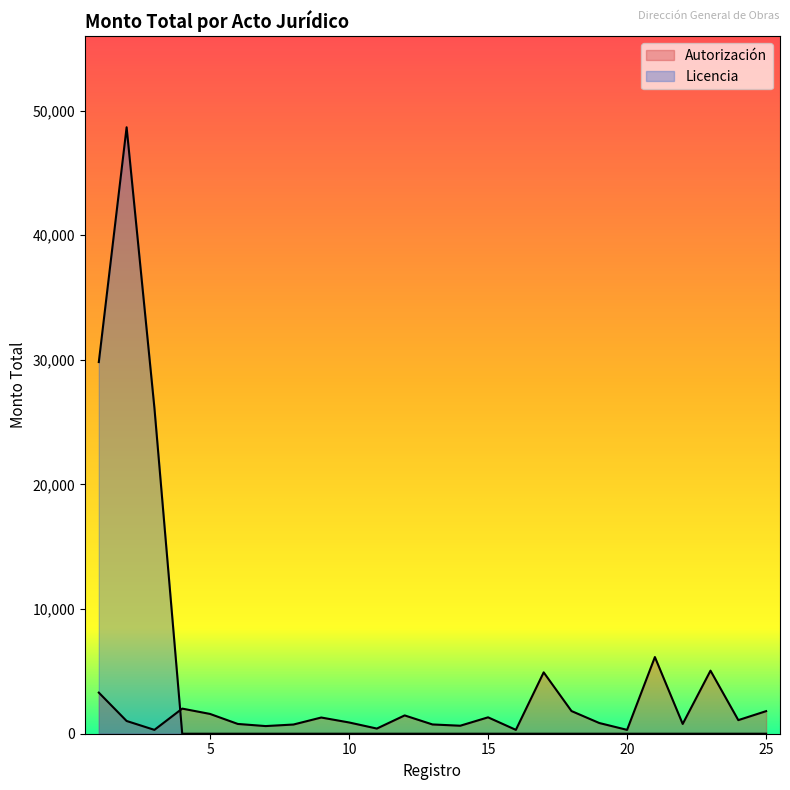

What is the sum of all Licencia values?

104620